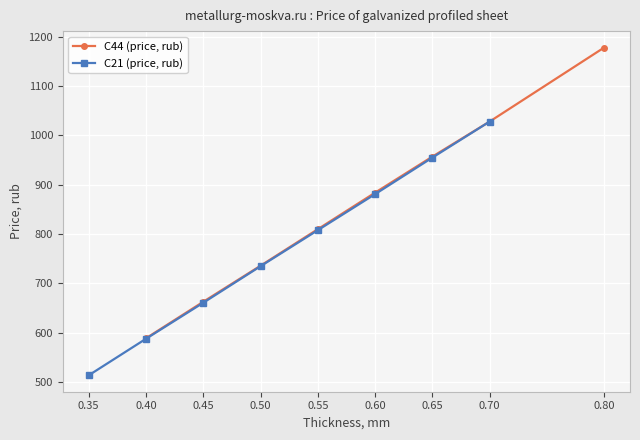

What is the lowest value of the С44 (price, rub) series?

589